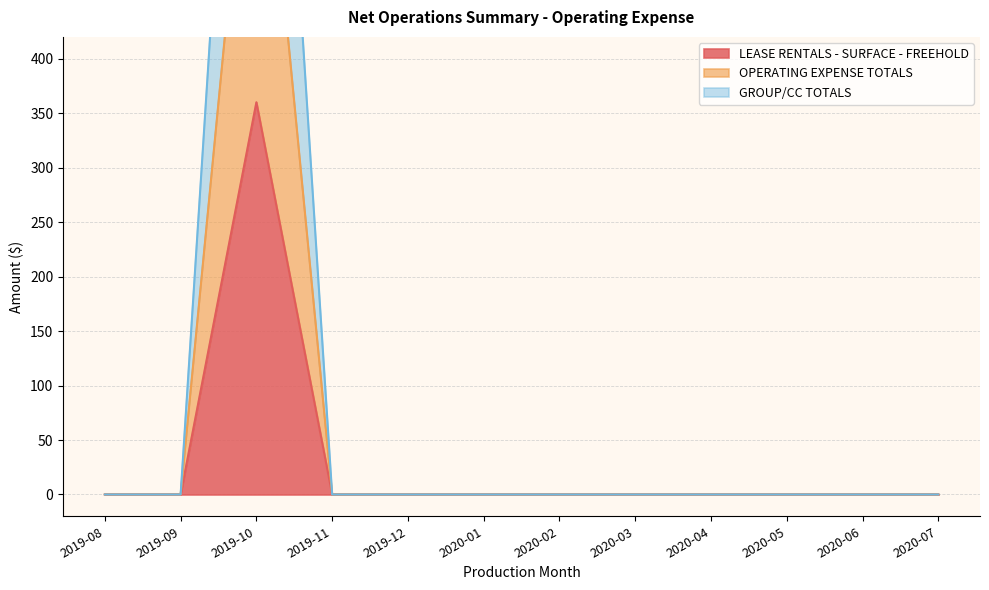

Between 2019-10 and 2020-02, which series saw the biggest shift?

GROUP/CC TOTALS